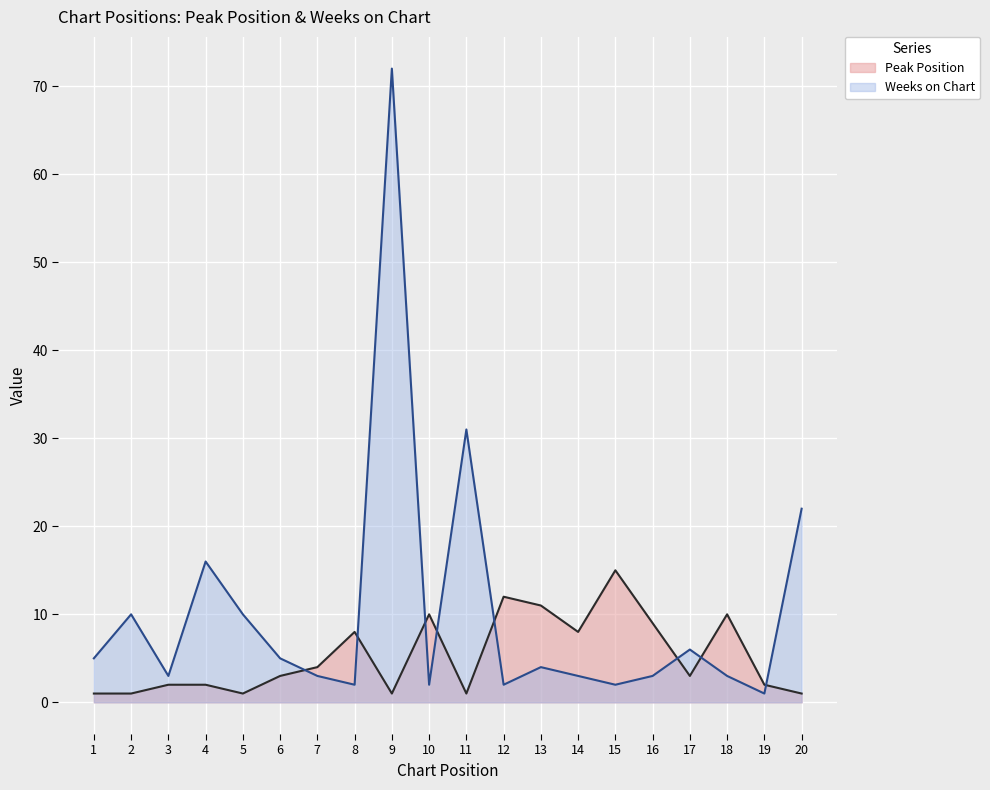

At which label does Weeks on Chart reach its minimum?

19